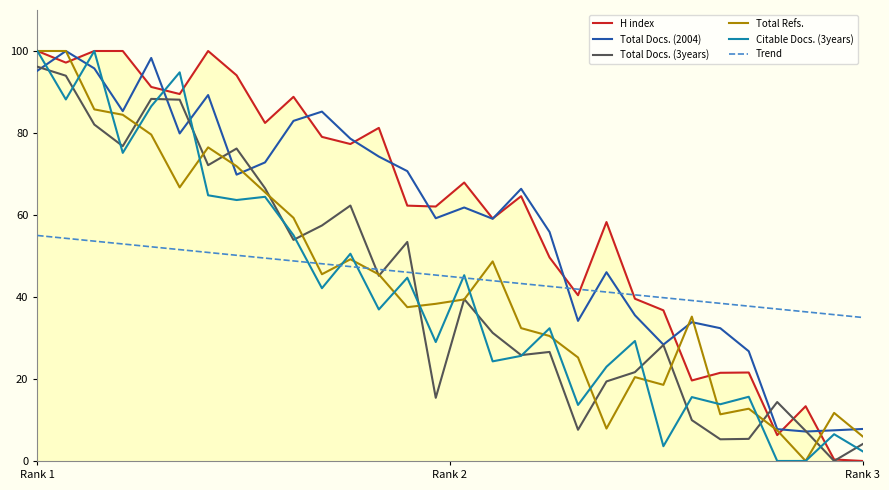

How many intersections are there between Trend and Total Docs. (2004)?

3